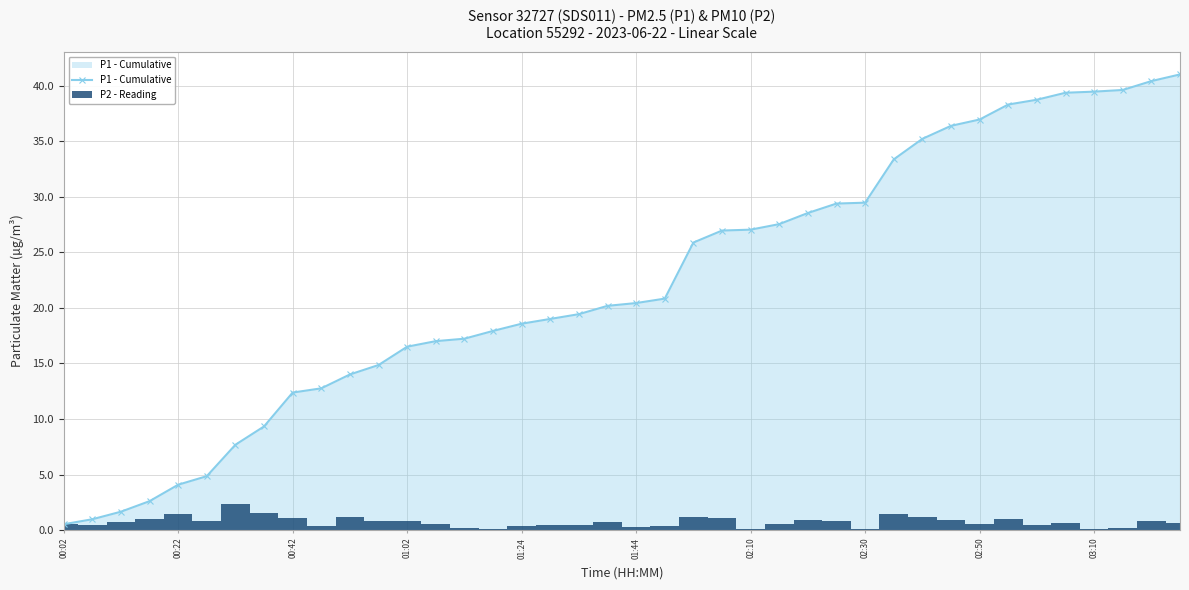

The chart shows a value of 31.8 at 15. True or false?

False